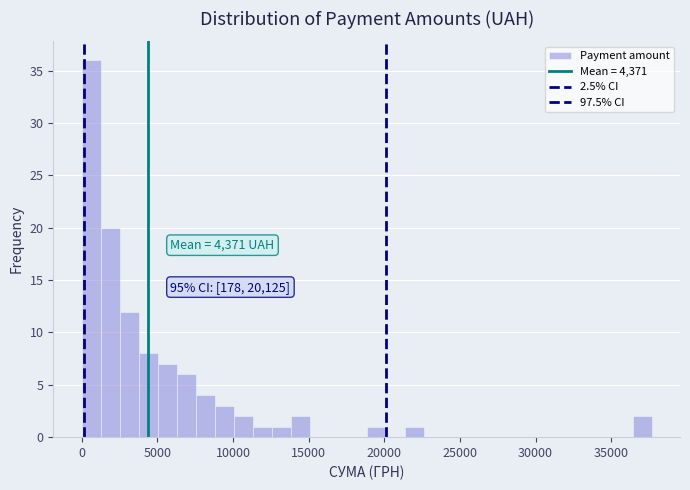

Read against the x-axis, roughly where is the centre of the tallest bar?

500